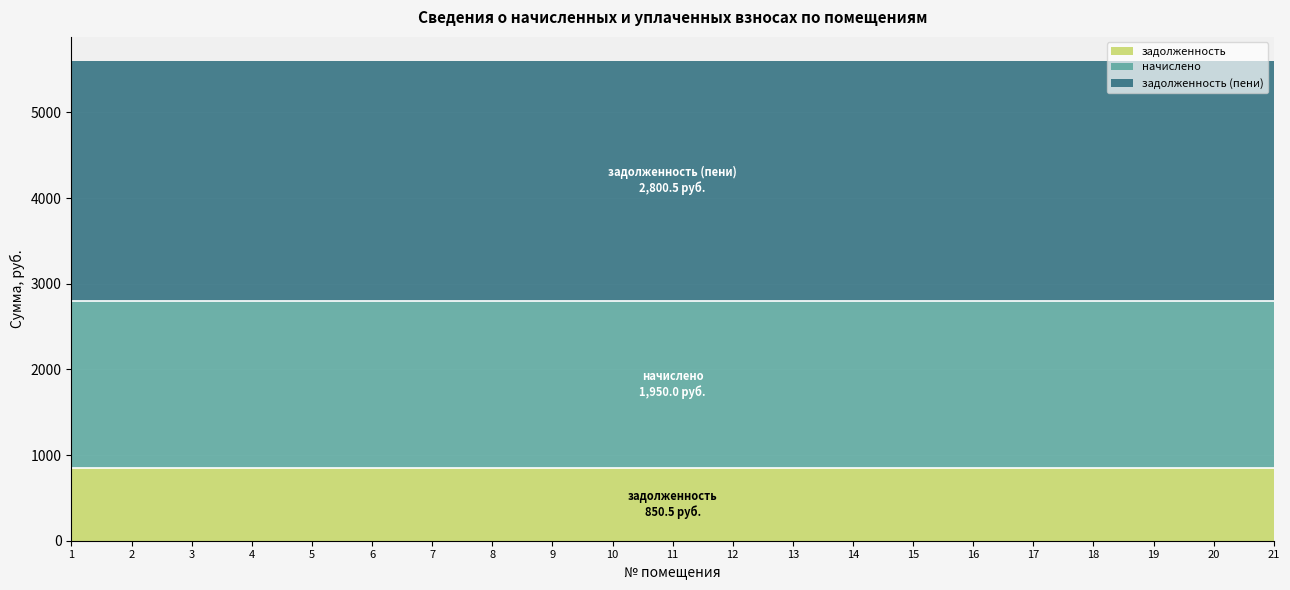

What is the sum of all начислено values?

40950.0